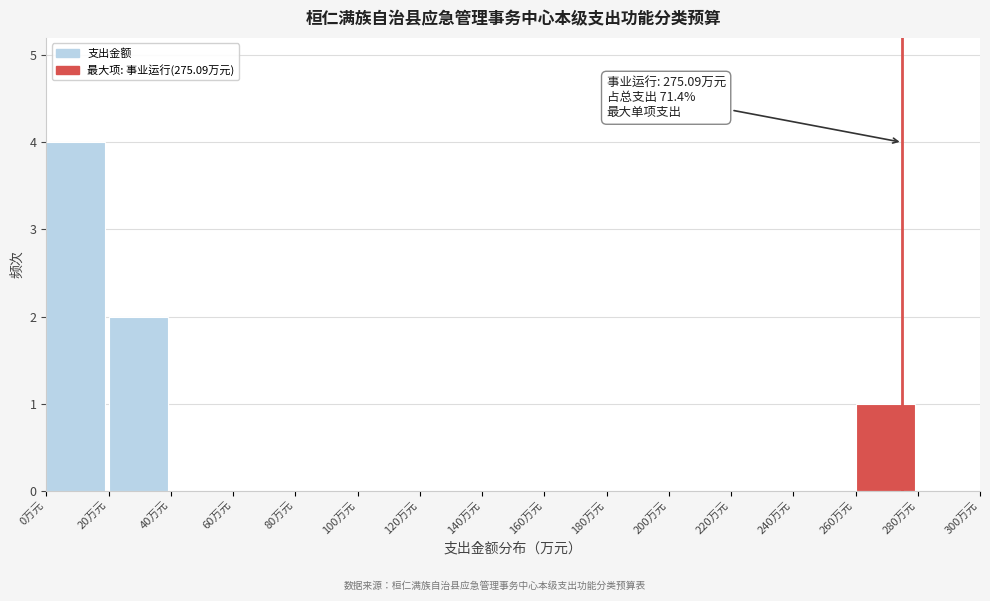

Over which range of the x-axis is the bar tallest?

0 to 20